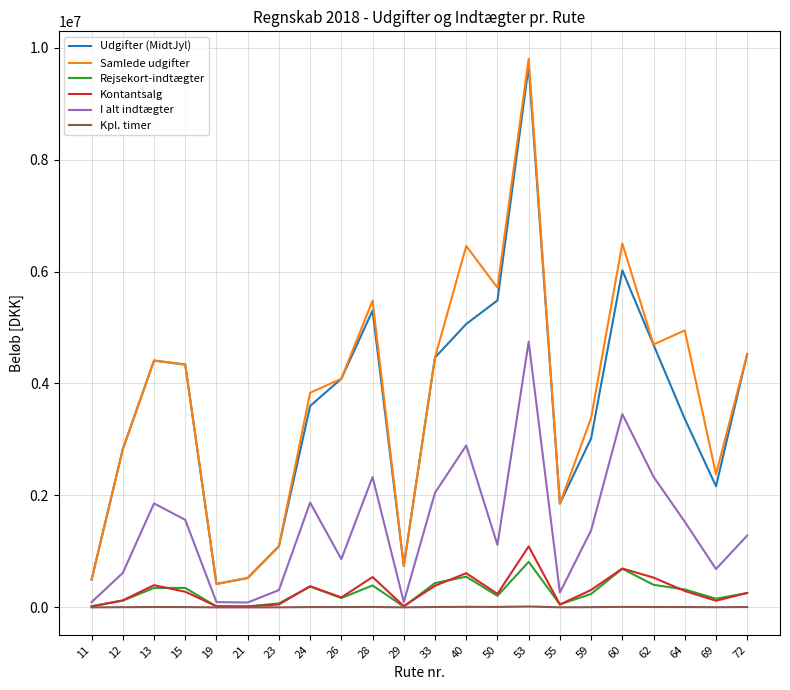

What is the highest value of the Rejsekort-indtægter series?

814267.8